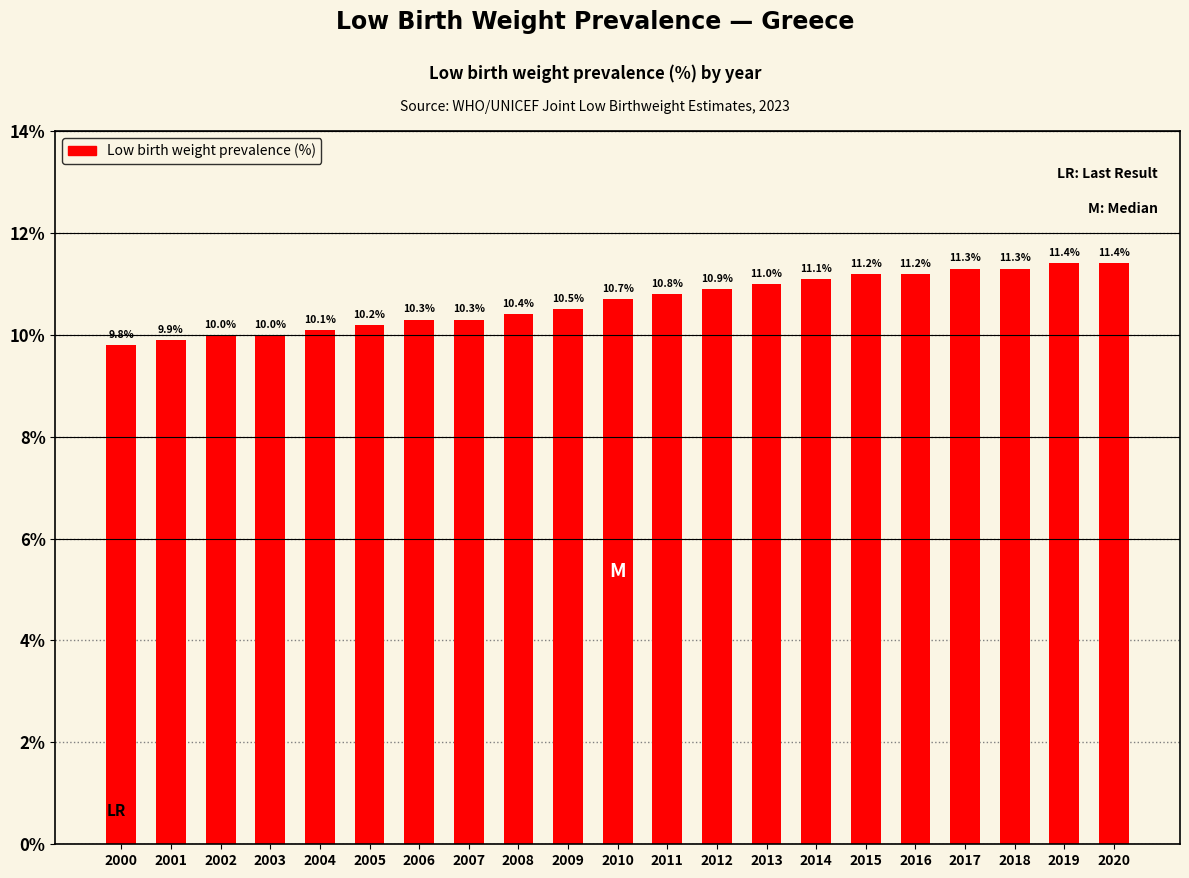

Read the value at 2009.

10.5